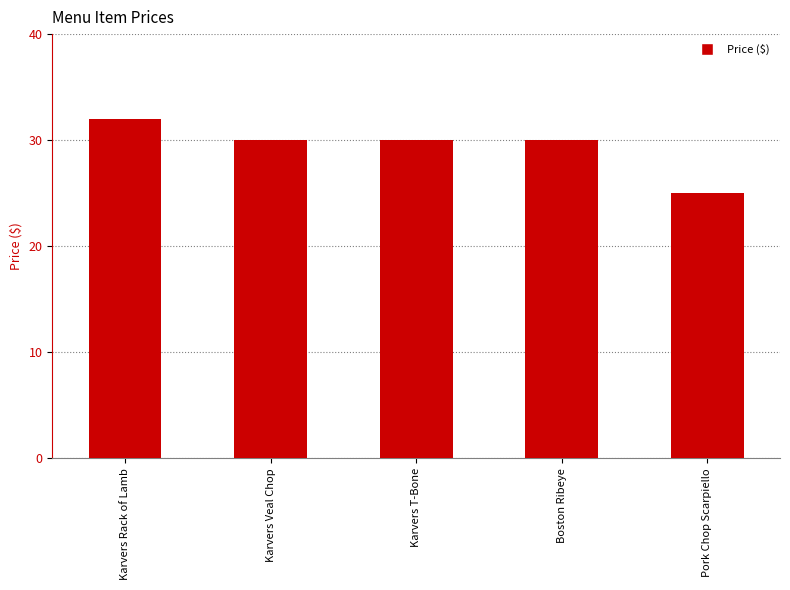

Reading left to right, what are all the values shown in this chart?

Karvers Rack of Lamb=32	Karvers Veal Chop=30	Karvers T-Bone=30	Boston Ribeye=30	Pork Chop Scarpiello=25